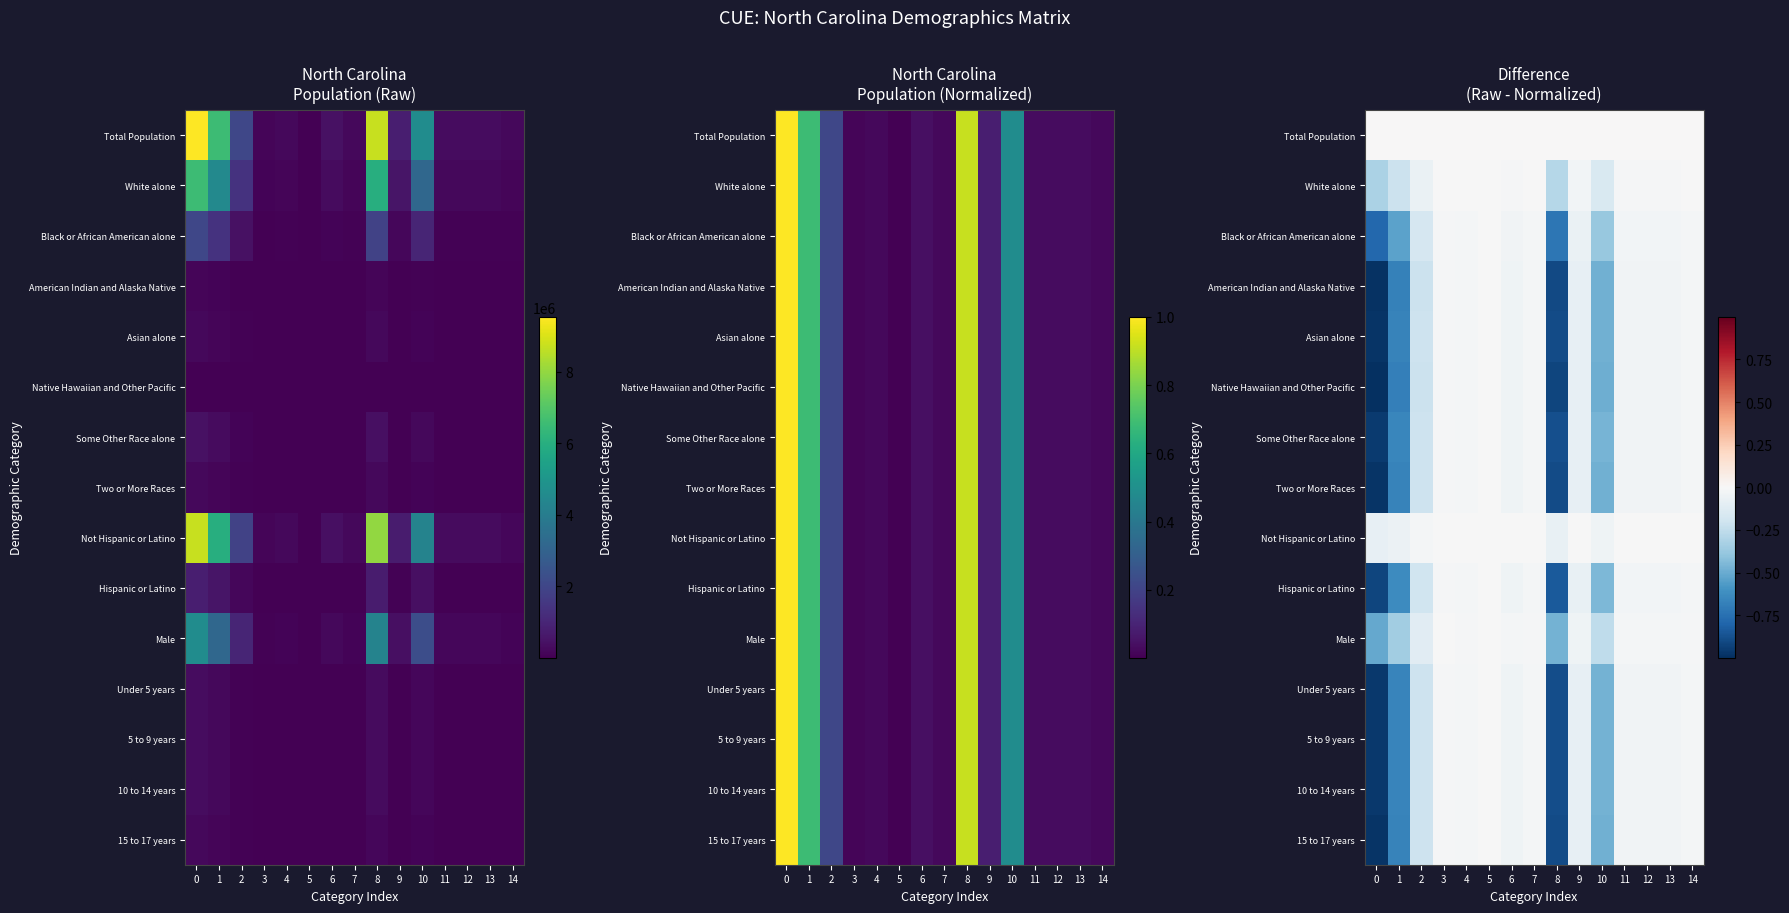

The Under 5 years series shows -0.0 at 14. True or false?

False